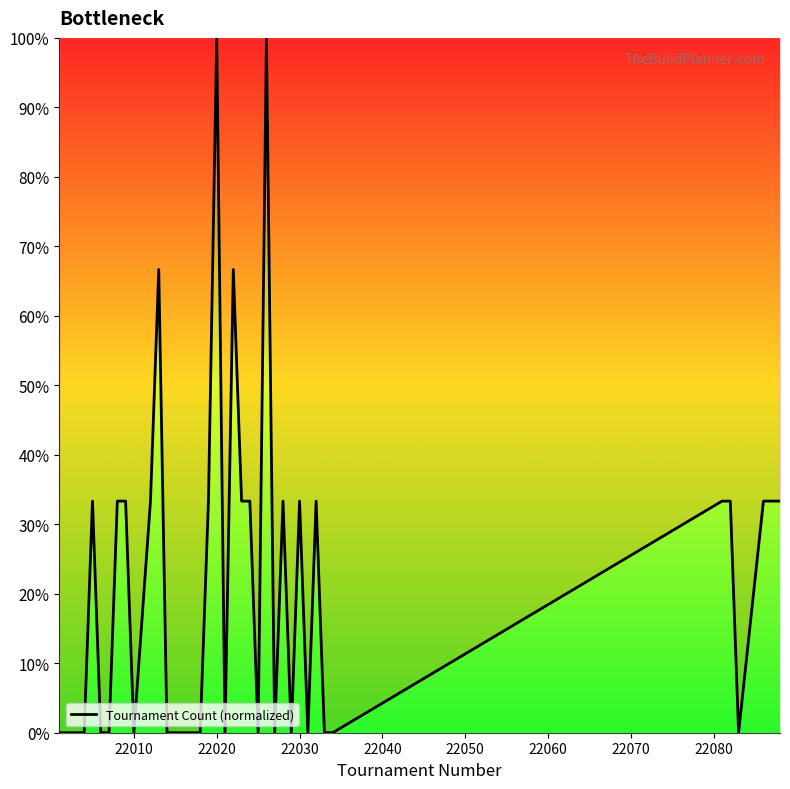

What is the difference between the maximum and minimum values?

100.0